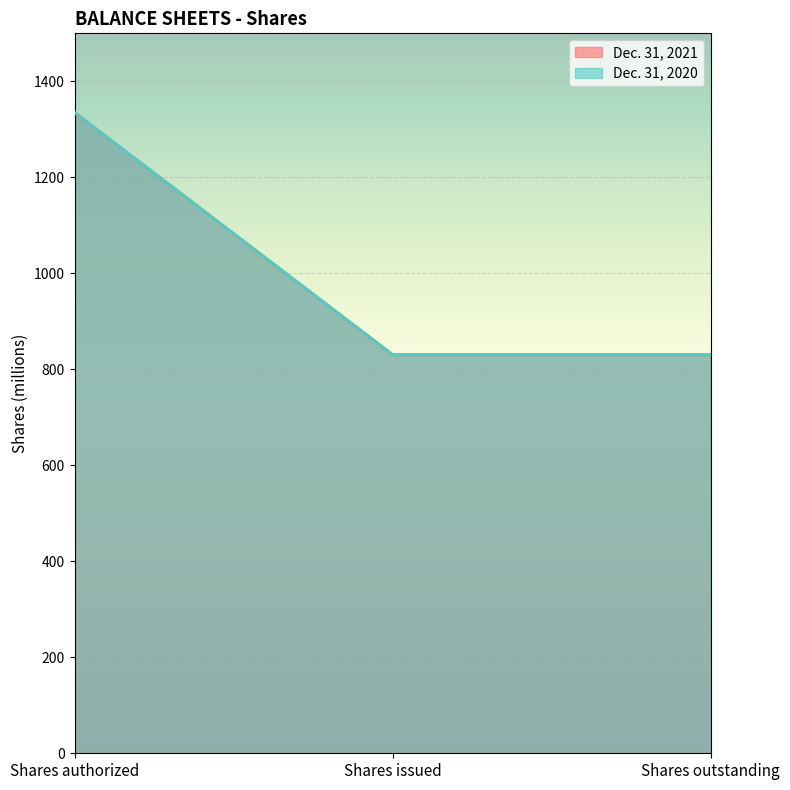

The Dec. 31, 2020 series shows 830.6 at Shares outstanding. True or false?

True